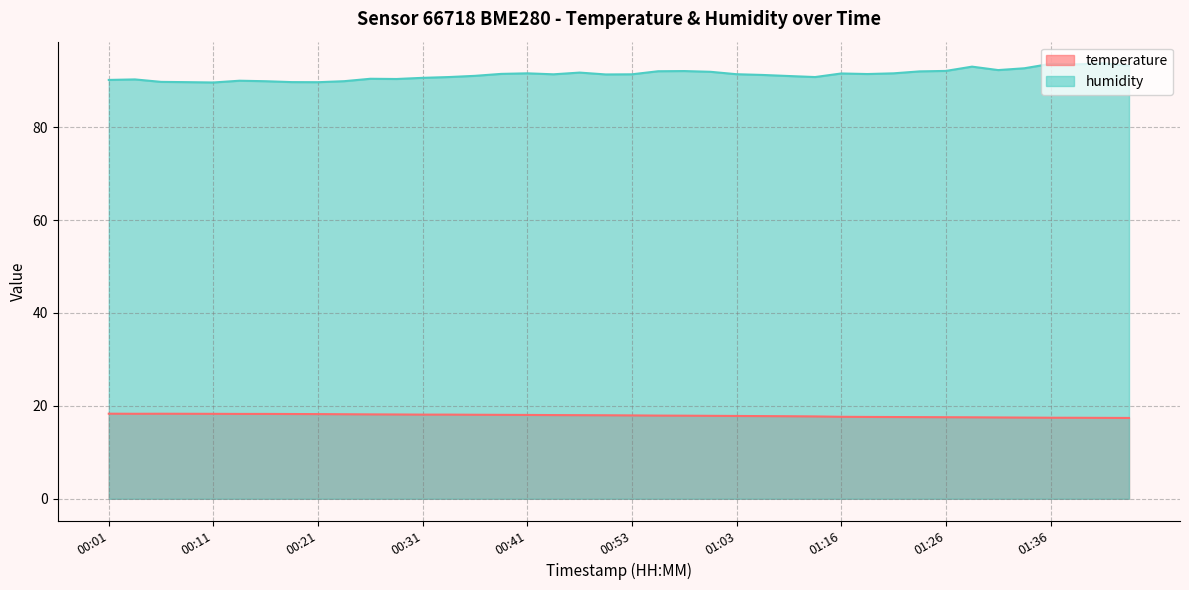

How many lines are shown in the chart?

2